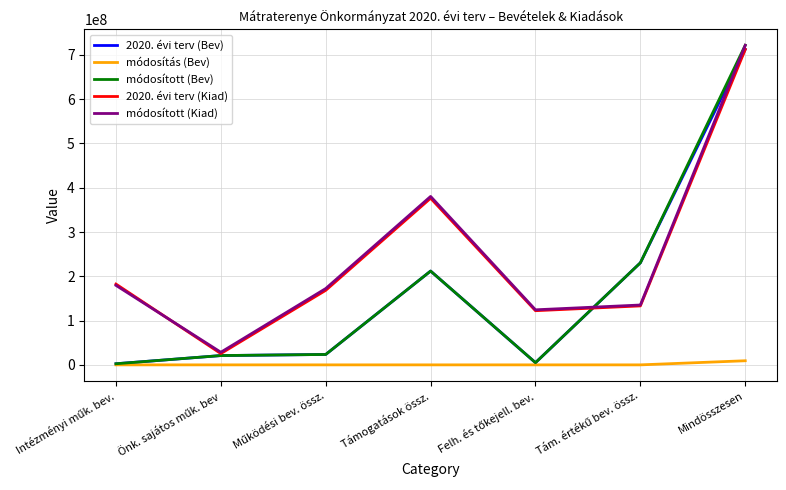

At which category is the sum across all series the highest?

Mindösszesen